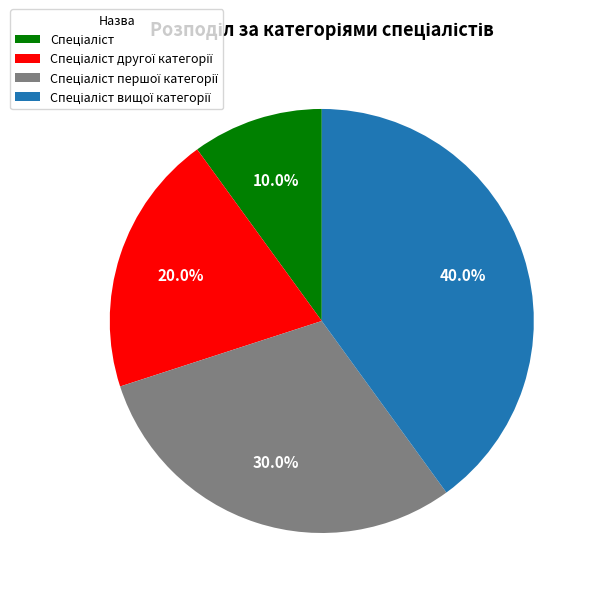

Is there a majority slice in this chart?

No